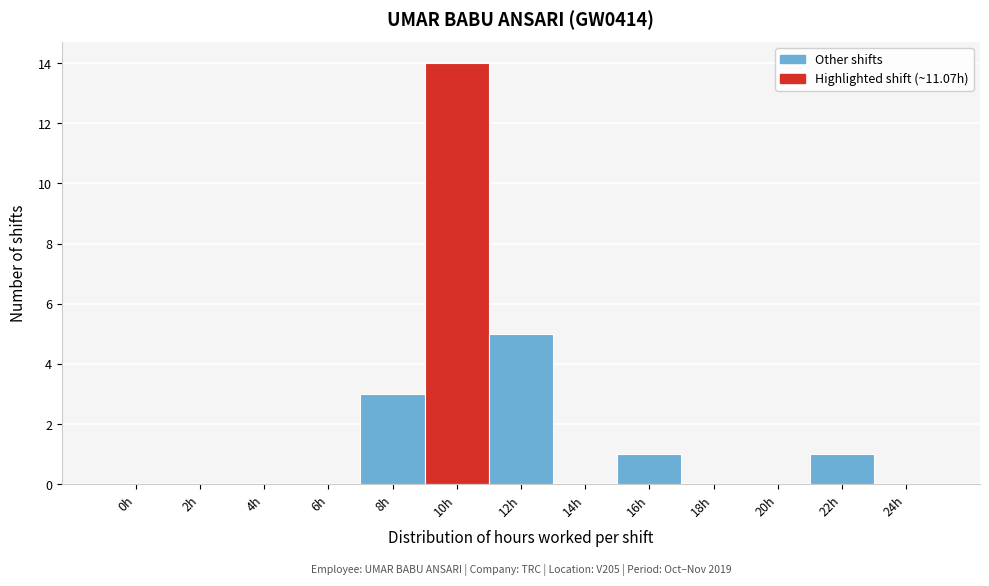

Reading left to right, transcribe all the data shown in this chart.

0h=0	2h=0	4h=0	6h=0	8h=3	10h=14	12h=5	14h=0	16h=1	18h=0	20h=0	22h=1	24h=0